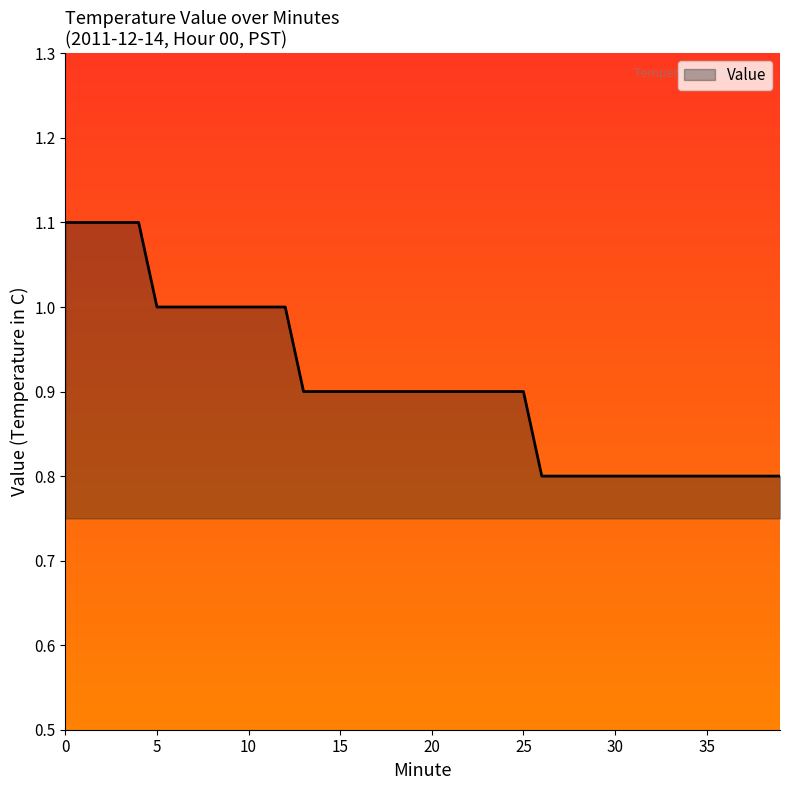

How many series are shown in this chart?

1